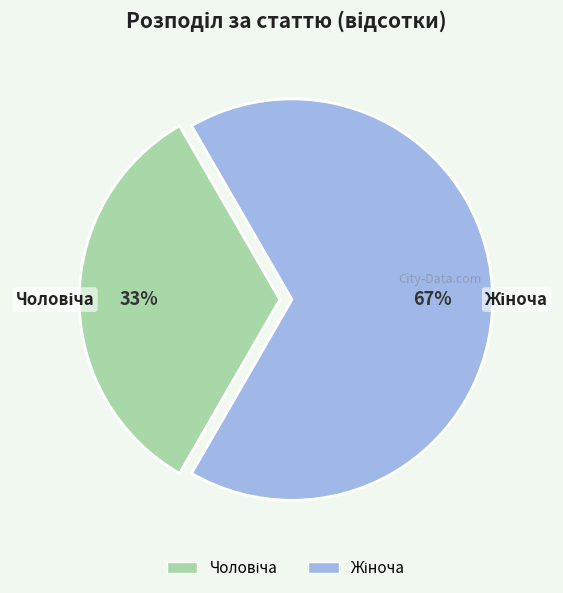

To the nearest percent, what is the average slice percentage?

50%